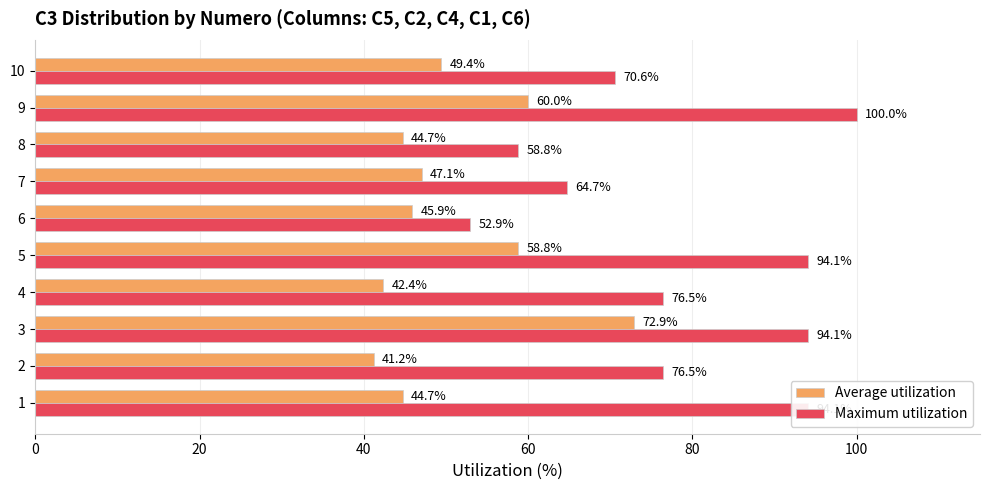

At which category is the sum across all series the highest?

3